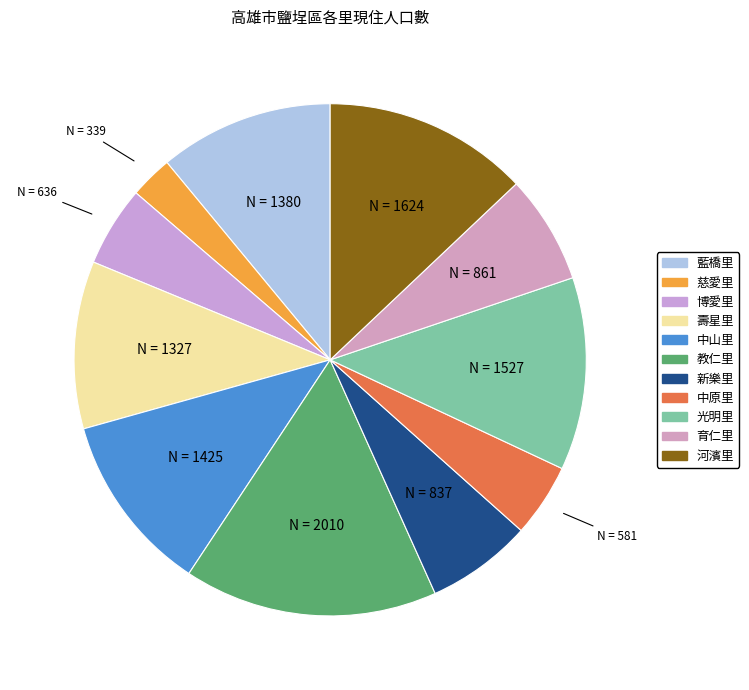

How many segments does this pie chart have?

11